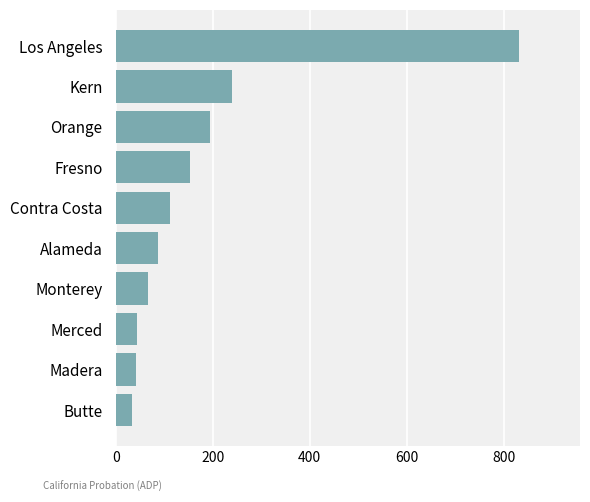

Where is the data nearest to the value 432?

Kern